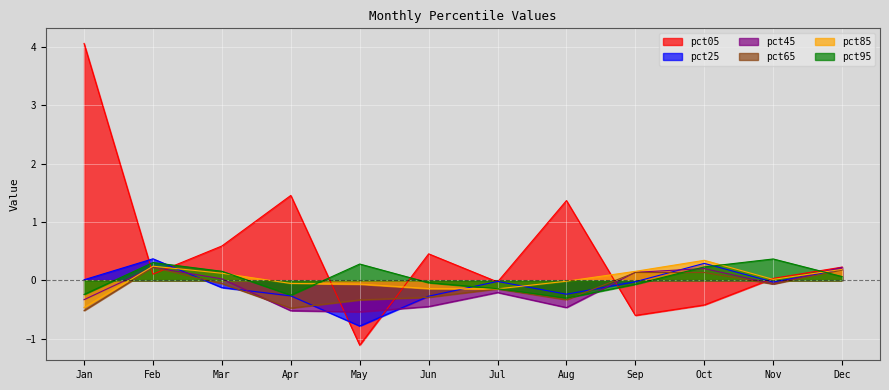

Where is the first local maximum for pct05?

Apr